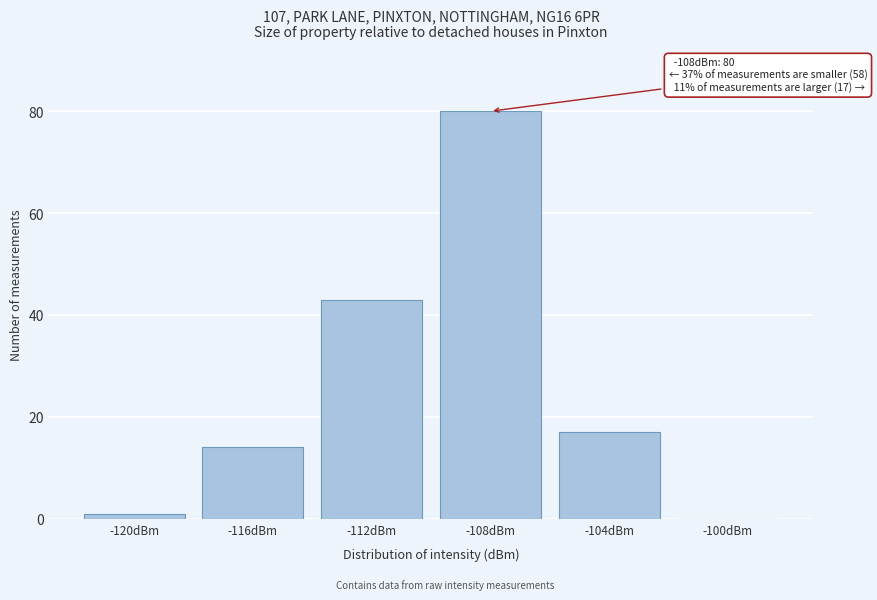

Reading right to left, transcribe all the data shown in this chart.

-100dBm=0	-104dBm=17	-108dBm=80	-112dBm=43	-116dBm=14	-120dBm=1